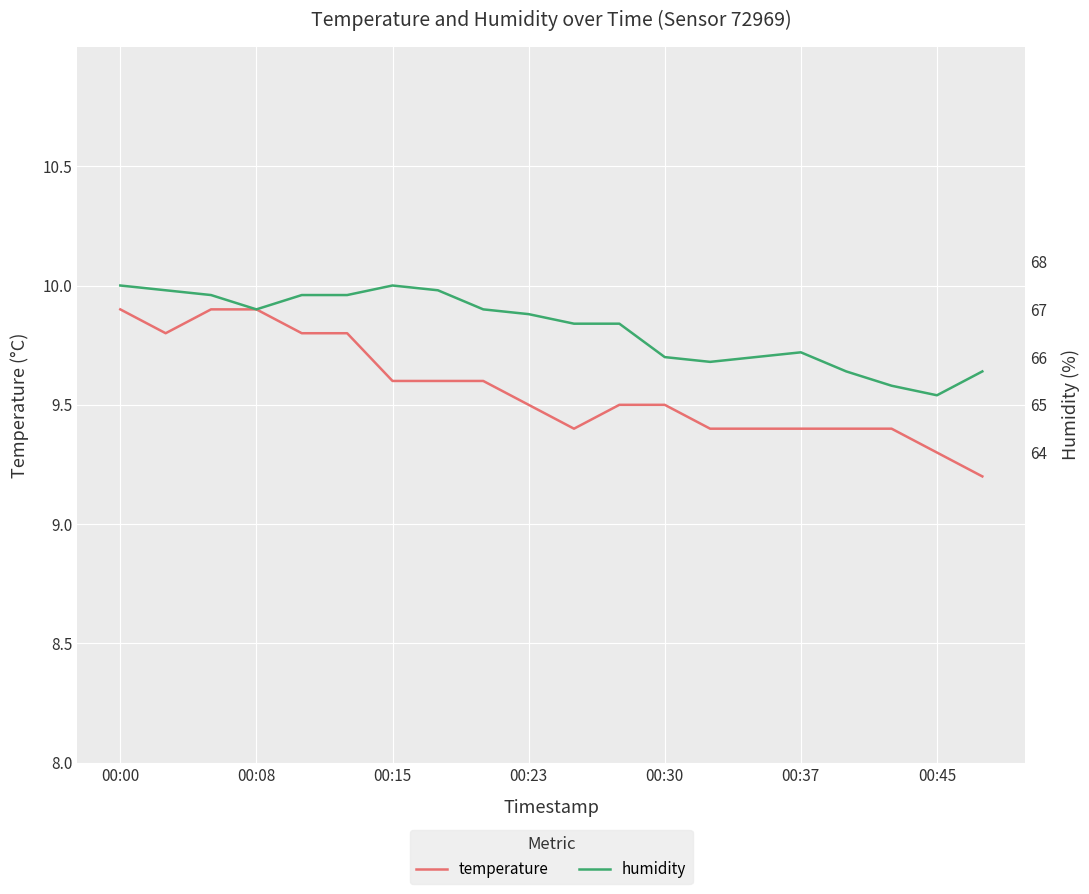

At 00:08, list the series in order from largest to smallest.

humidity, temperature